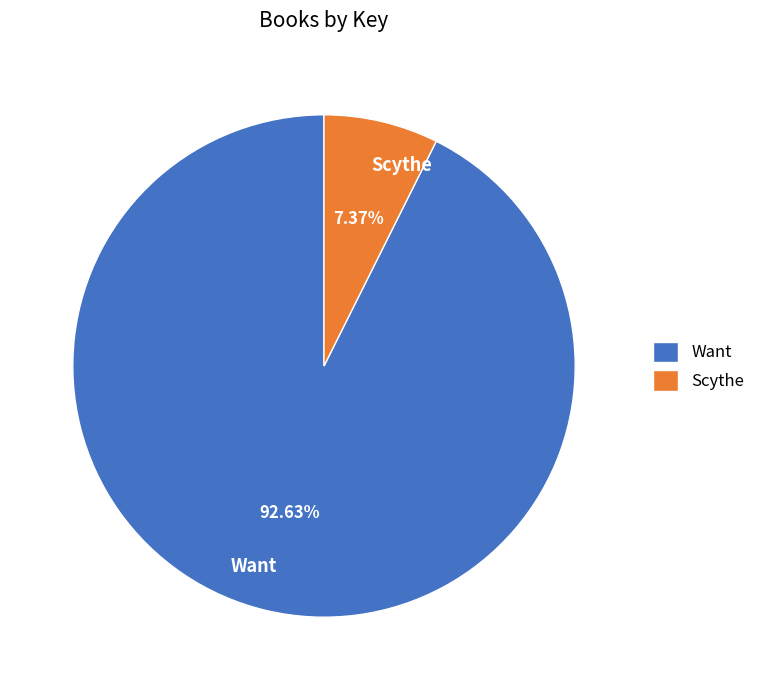

Is Want the majority of the pie?

Yes